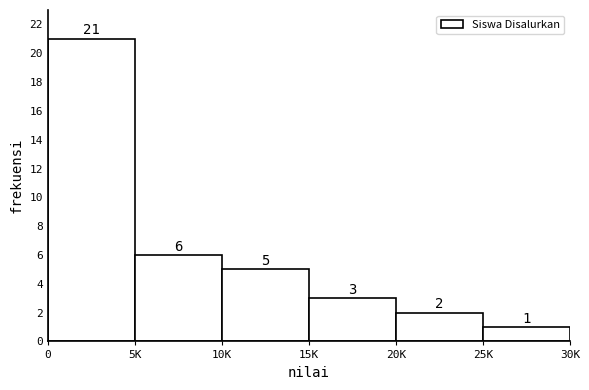

Reading left to right, what are all the values shown in this chart?

0=21	5K=6	10K=5	15K=3	20K=2	25K=1